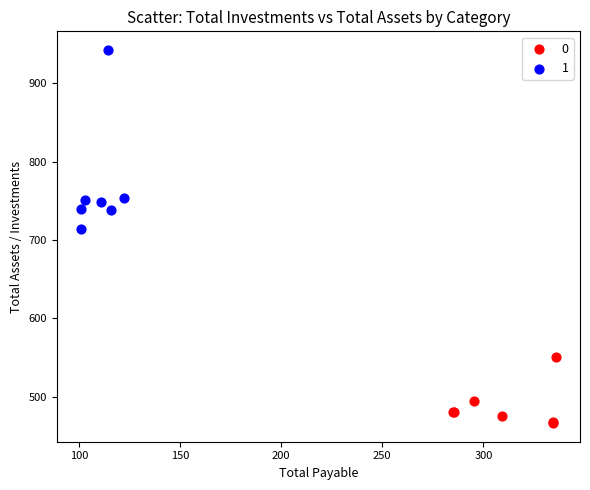

Which series has the largest Y range (max minus min)?

1